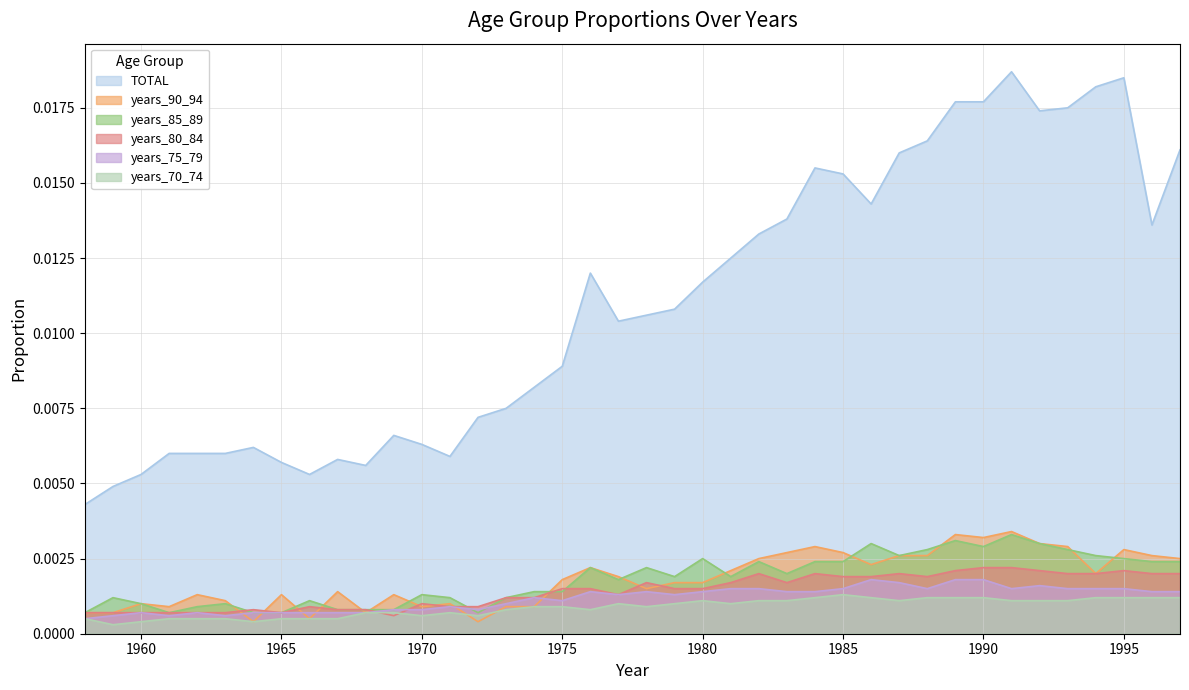

Reading left to right, what are all the values shown in this chart?

TOTAL: 0.0	0.0	0.0	0.0	0.0	0.0	0.0	0.0	0.0	0.0	0.0	0.0	0.0	0.0	0.0	0.0	0.0	0.0	0.0	0.0	0.0	0.0	0.0	0.0	0.0	0.0	0.0	0.0	0.0	0.0	0.0	0.0	0.0	0.0	0.0	0.0	0.0	0.0	0.0	0.0
years_90_94: 0.0	0.0	0.0	0.0	0.0	0.0	0.0	0.0	0.0	0.0	0.0	0.0	0.0	0.0	0.0	0.0	0.0	0.0	0.0	0.0	0.0	0.0	0.0	0.0	0.0	0.0	0.0	0.0	0.0	0.0	0.0	0.0	0.0	0.0	0.0	0.0	0.0	0.0	0.0	0.0
years_85_89: 0.0	0.0	0.0	0.0	0.0	0.0	0.0	0.0	0.0	0.0	0.0	0.0	0.0	0.0	0.0	0.0	0.0	0.0	0.0	0.0	0.0	0.0	0.0	0.0	0.0	0.0	0.0	0.0	0.0	0.0	0.0	0.0	0.0	0.0	0.0	0.0	0.0	0.0	0.0	0.0
years_80_84: 0.0	0.0	0.0	0.0	0.0	0.0	0.0	0.0	0.0	0.0	0.0	0.0	0.0	0.0	0.0	0.0	0.0	0.0	0.0	0.0	0.0	0.0	0.0	0.0	0.0	0.0	0.0	0.0	0.0	0.0	0.0	0.0	0.0	0.0	0.0	0.0	0.0	0.0	0.0	0.0
years_75_79: 0.0	0.0	0.0	0.0	0.0	0.0	0.0	0.0	0.0	0.0	0.0	0.0	0.0	0.0	0.0	0.0	0.0	0.0	0.0	0.0	0.0	0.0	0.0	0.0	0.0	0.0	0.0	0.0	0.0	0.0	0.0	0.0	0.0	0.0	0.0	0.0	0.0	0.0	0.0	0.0
years_70_74: 0.0	0.0	0.0	0.0	0.0	0.0	0.0	0.0	0.0	0.0	0.0	0.0	0.0	0.0	0.0	0.0	0.0	0.0	0.0	0.0	0.0	0.0	0.0	0.0	0.0	0.0	0.0	0.0	0.0	0.0	0.0	0.0	0.0	0.0	0.0	0.0	0.0	0.0	0.0	0.0